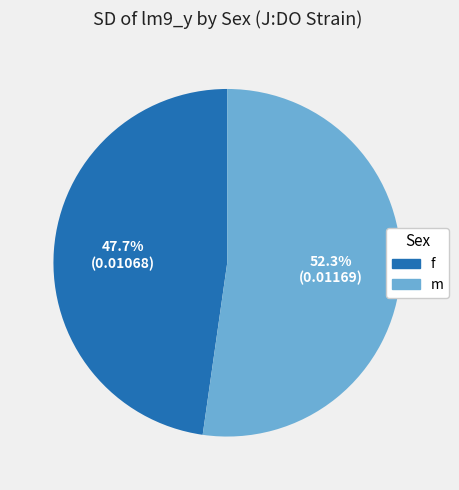

Rank the categories by value from highest to lowest.

m, f